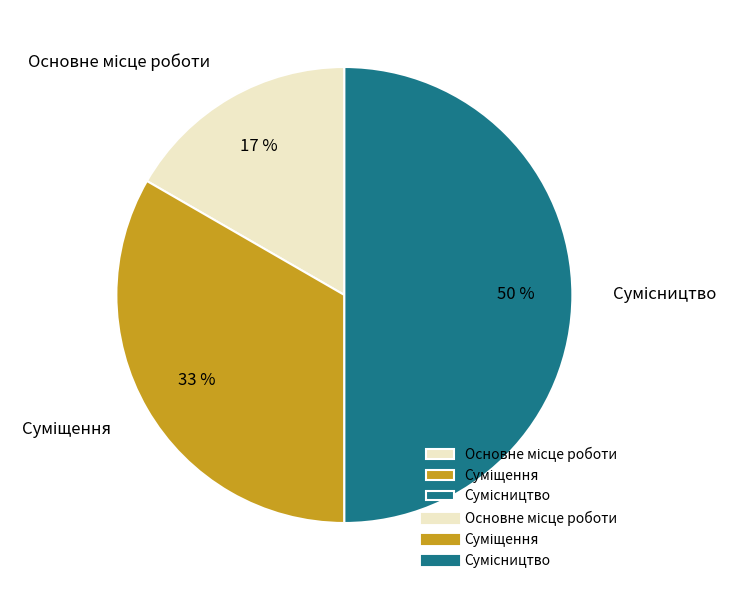

To the nearest percent, what is the difference between the largest and smallest slice percentages?

33%